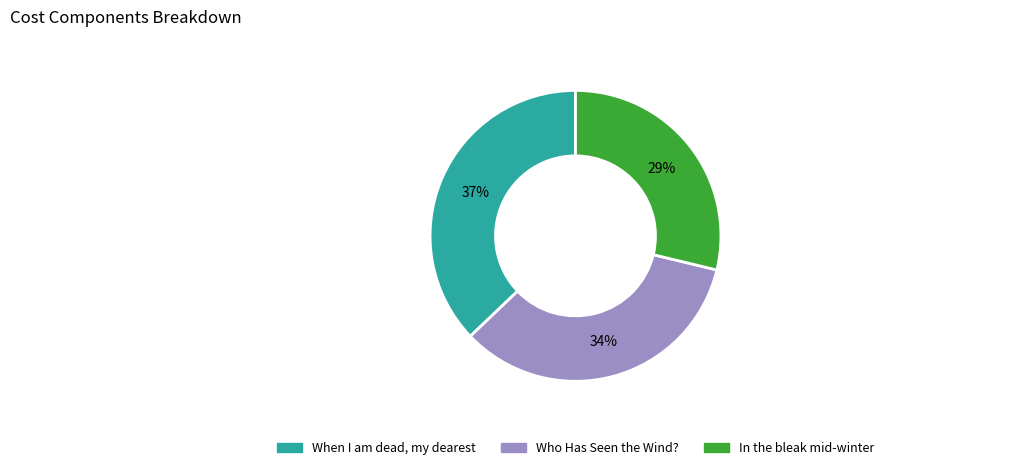

Is there any slice that represents more than half of the pie?

No